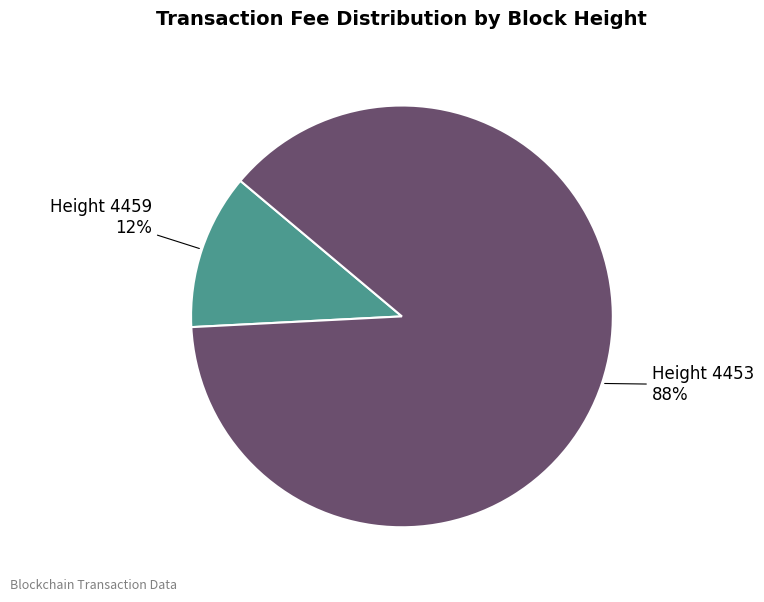

To the nearest percent, what is the difference between the Height 4459 and Height 4453 slice percentages?

76%